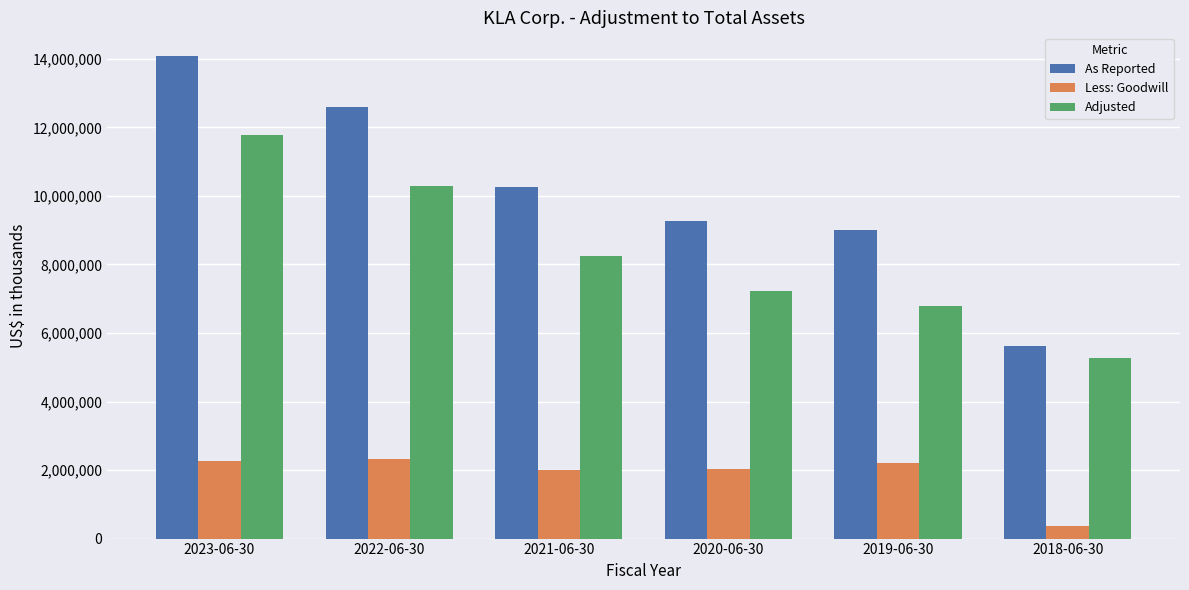

Between 2022-06-30 and 2021-06-30, which series saw the biggest shift?

As Reported